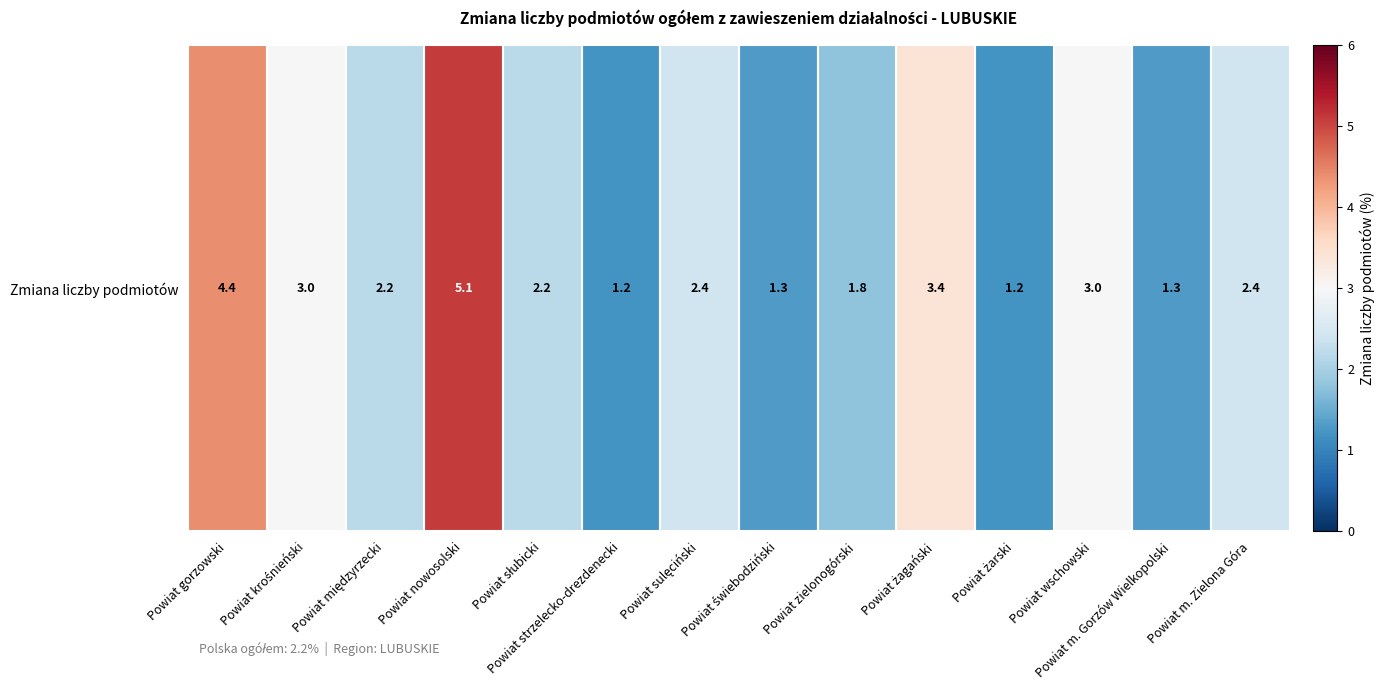

The chart shows a value of 0.8 at Powiat sulęciński. True or false?

False